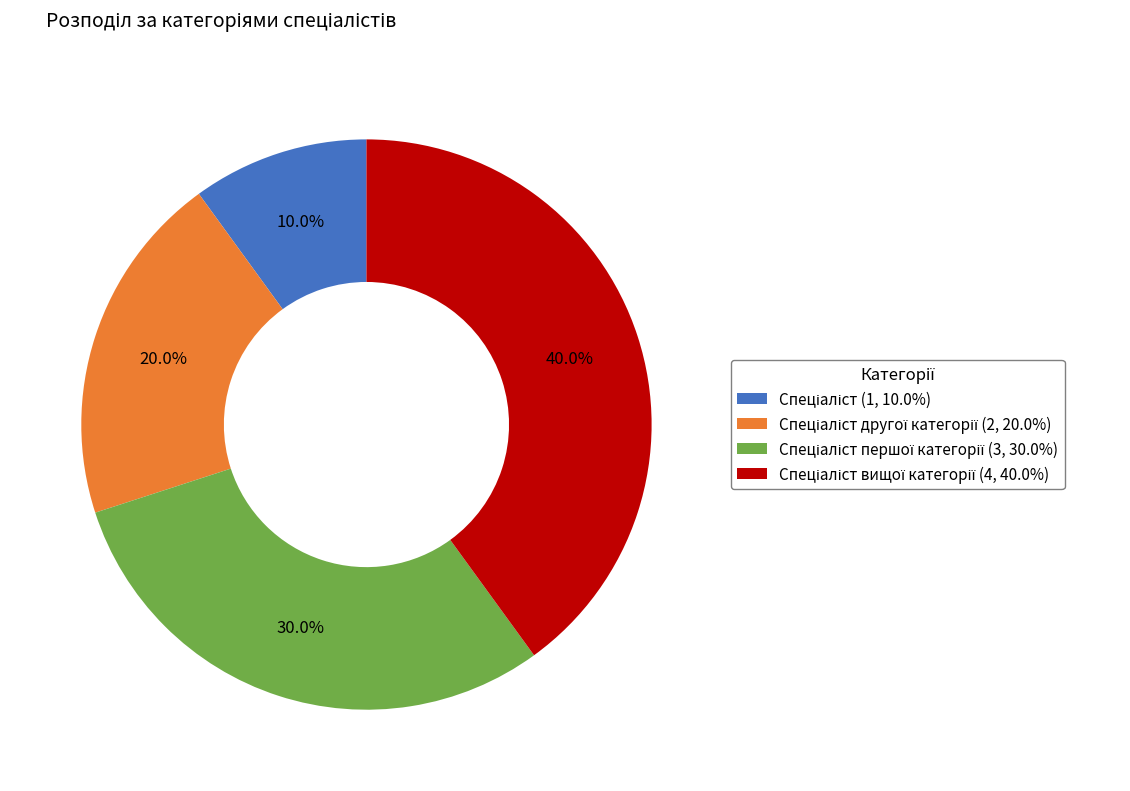

Is there any slice that represents more than half of the pie?

No